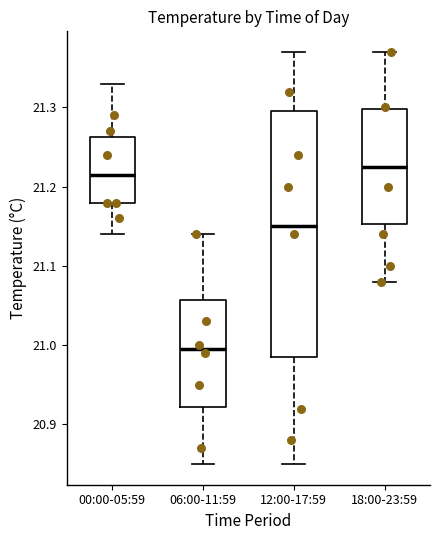

Which box is the tallest, from its lower edge to its upper edge?

12:00-17:59